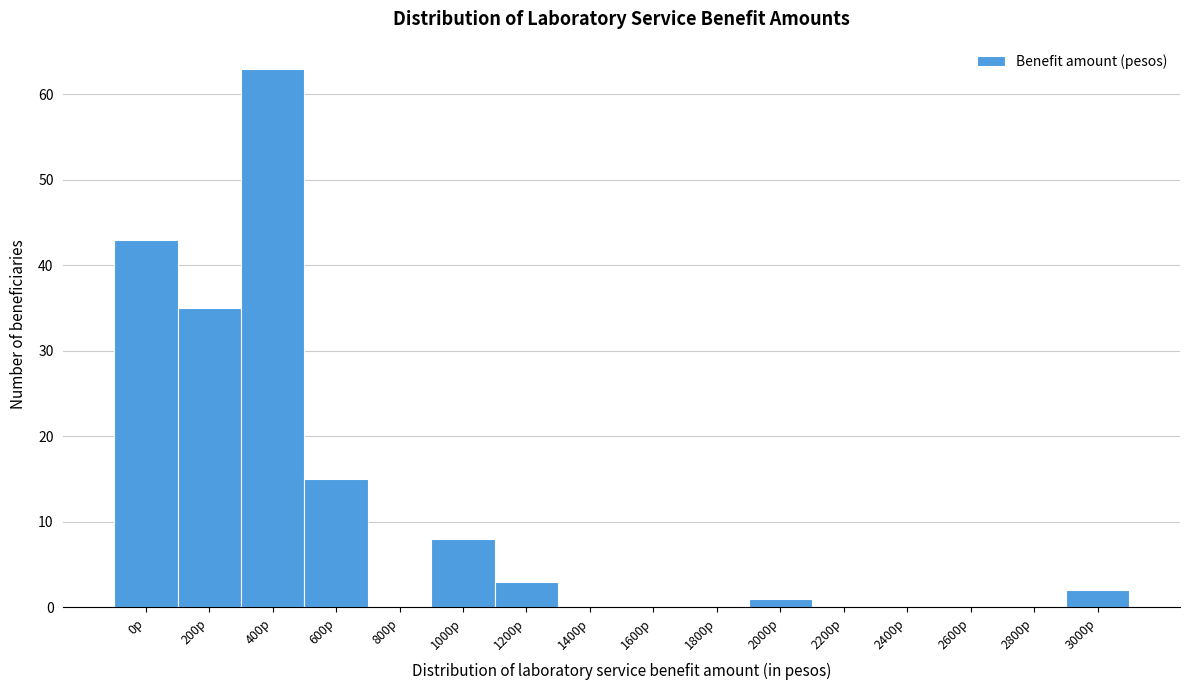

Reading left to right, extract all data points from this chart.

0p=43	200p=35	400p=63	600p=15	800p=0	1000p=8	1200p=3	1400p=0	1600p=0	1800p=0	2000p=1	2200p=0	2400p=0	2600p=0	2800p=0	3000p=2